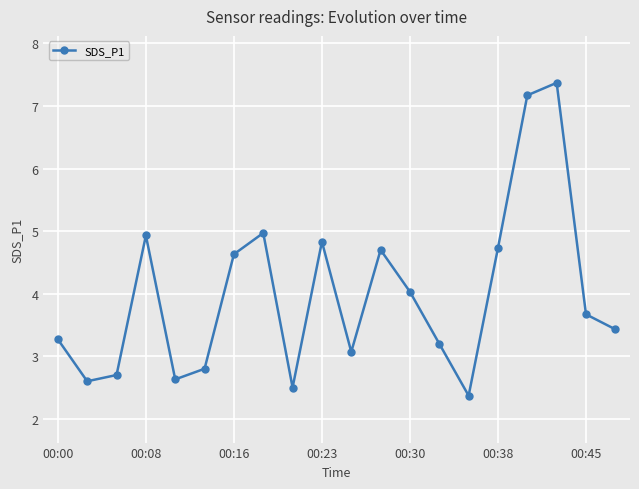

Count the number of values greater than 3.

14